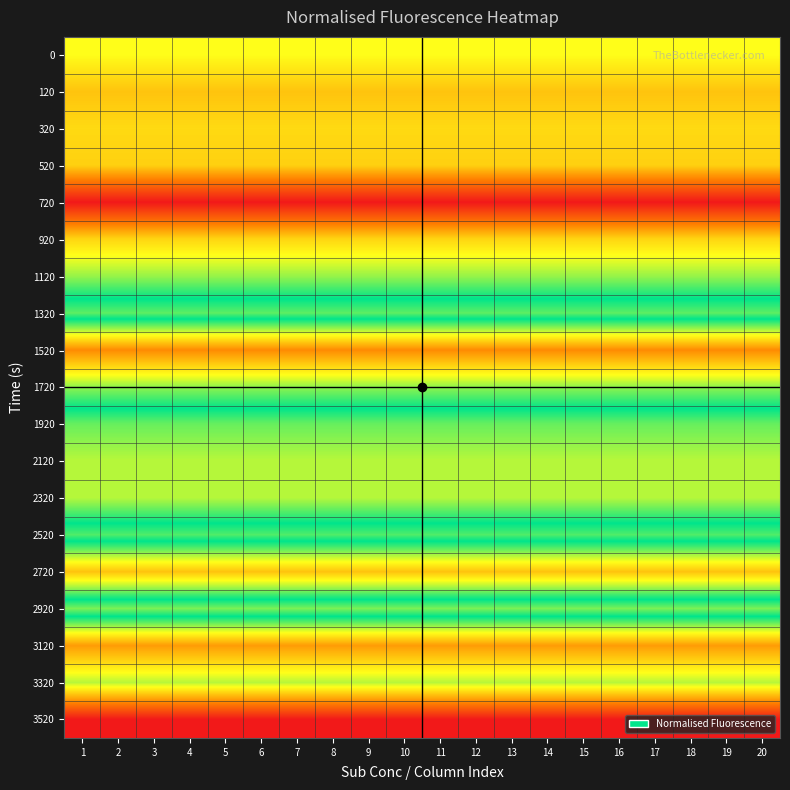

At how many categories does at least one series exceed 0?

20